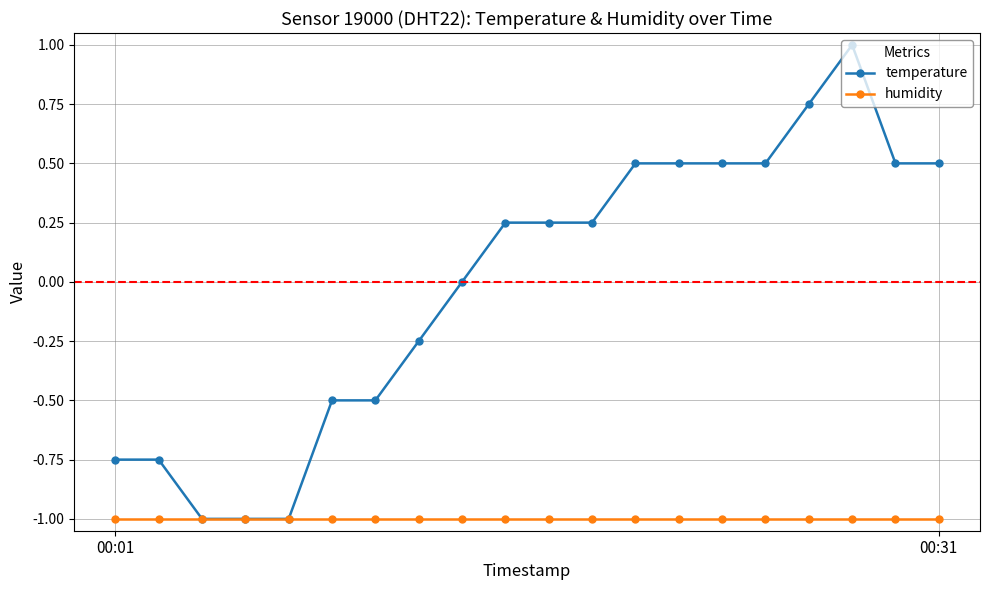

Which series has the widest spread of values?

temperature